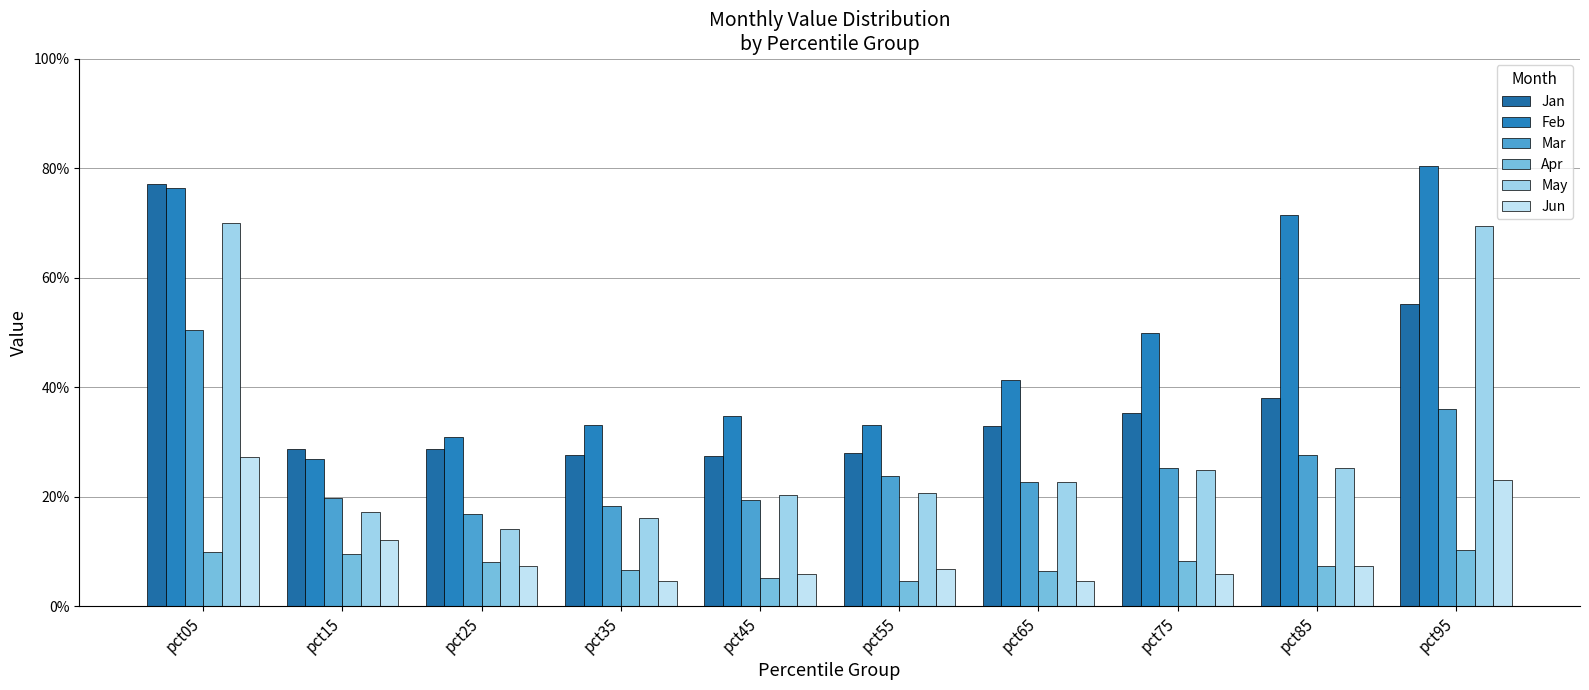

Between pct85 and pct45, which is larger?

pct85